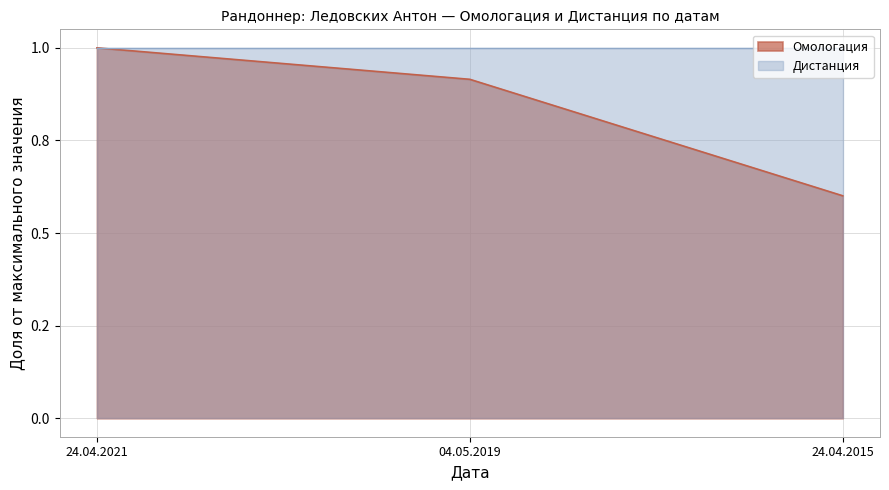

Does the chart display data point markers on the line(s)?

No